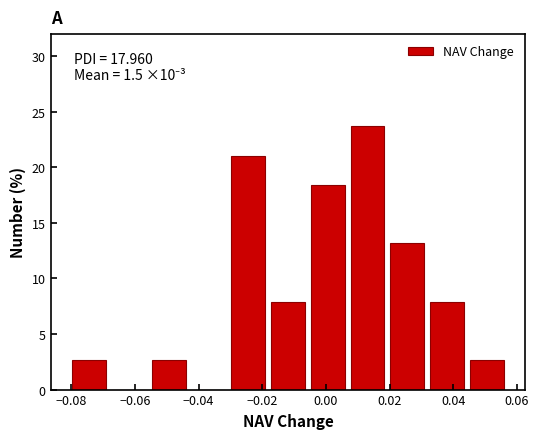

Over which range of the x-axis is the bar tallest?

0.006 to 0.020